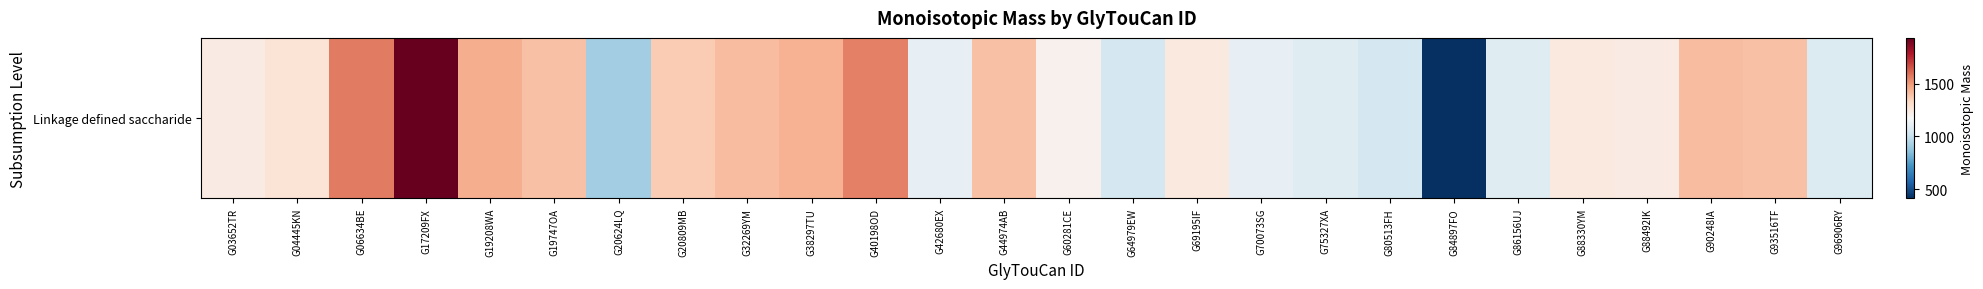

Approximately how many times larger is the value at G42680EX compared to G03652TR?

0.9